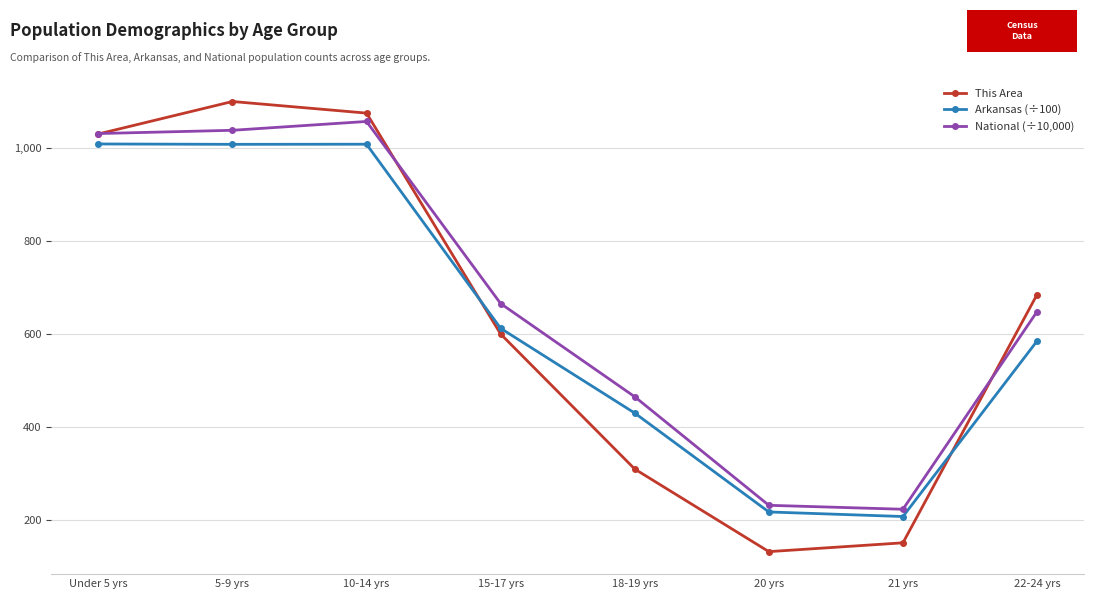

In This Area, how many points are higher than both neighbors (excluding endpoints)?

1